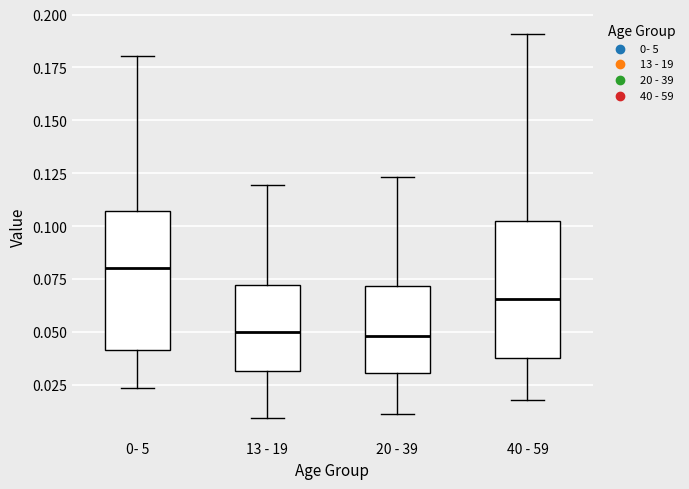

Where is the upper edge of the box for 20 - 39 on the y-axis? The values are not printed on the chart, so give them approximately, as read against the axis.

0.070